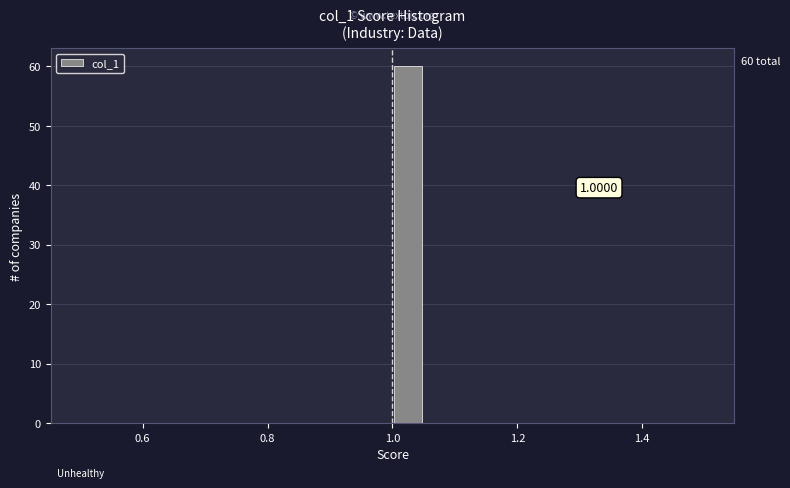

Read against the x-axis, roughly where is the centre of the tallest bar?

1.02